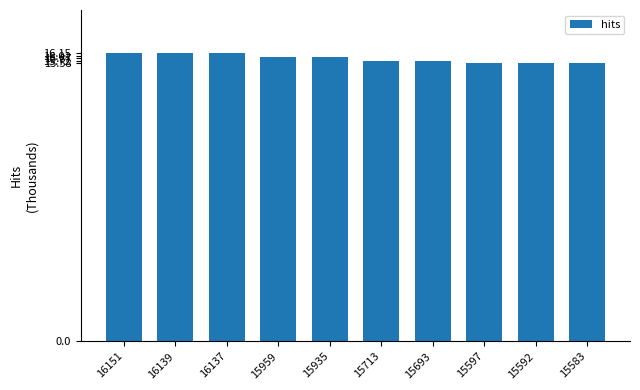

What is the greatest value displayed?

16.2